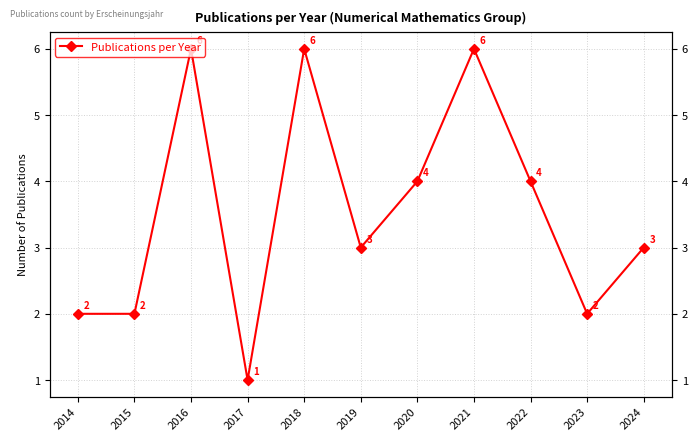

What is the average value?

4